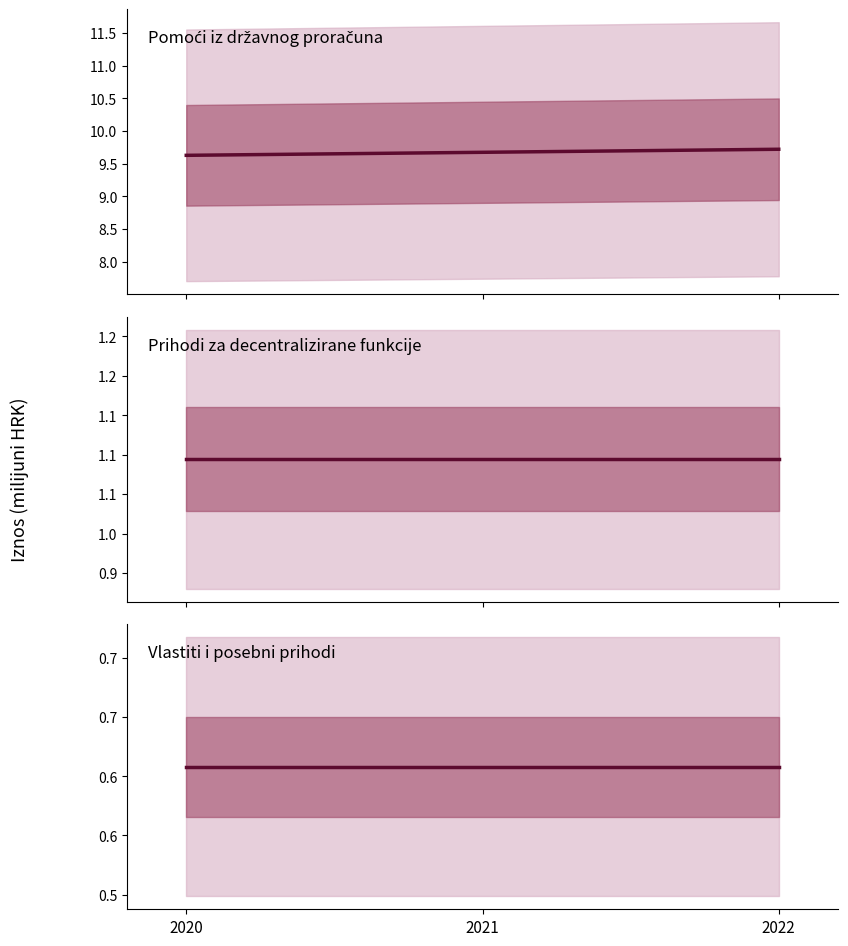

Which has a higher value, 2020 or 2021?

2021